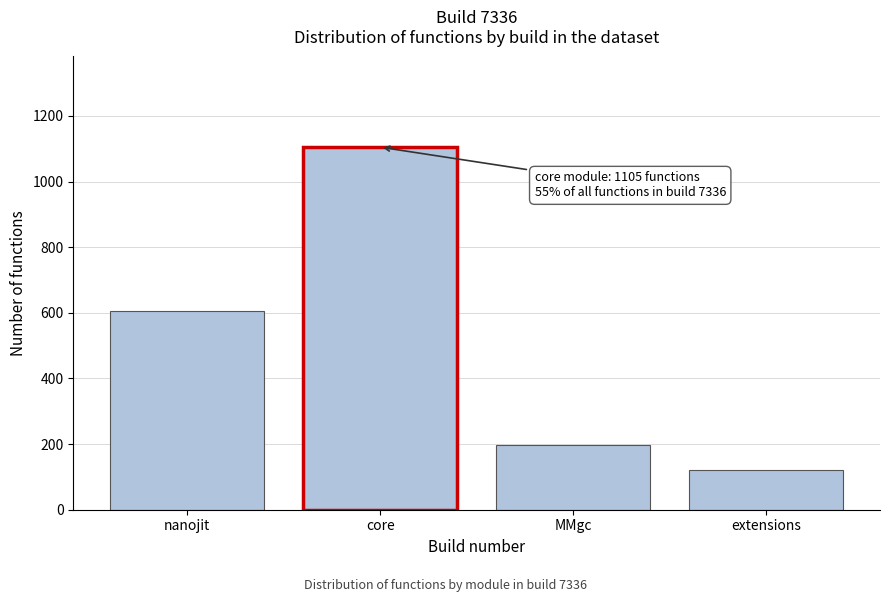

Reading left to right, extract all data points from this chart.

605	1105	197	120